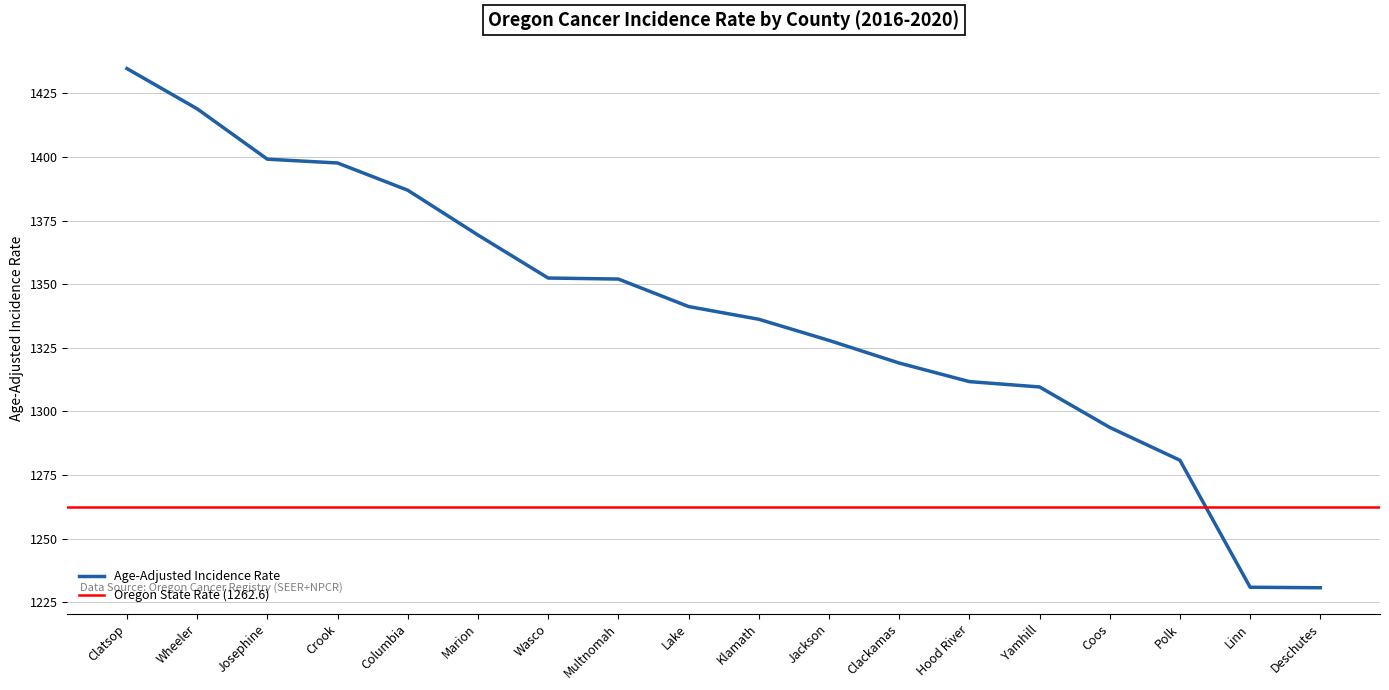

Reading left to right, list all the values displayed in this chart.

1434.7	1418.9	1399.1	1397.6	1386.9	1369.3	1352.4	1352.0	1341.2	1336.2	1327.9	1319.0	1311.7	1309.6	1293.7	1280.8	1230.9	1230.7